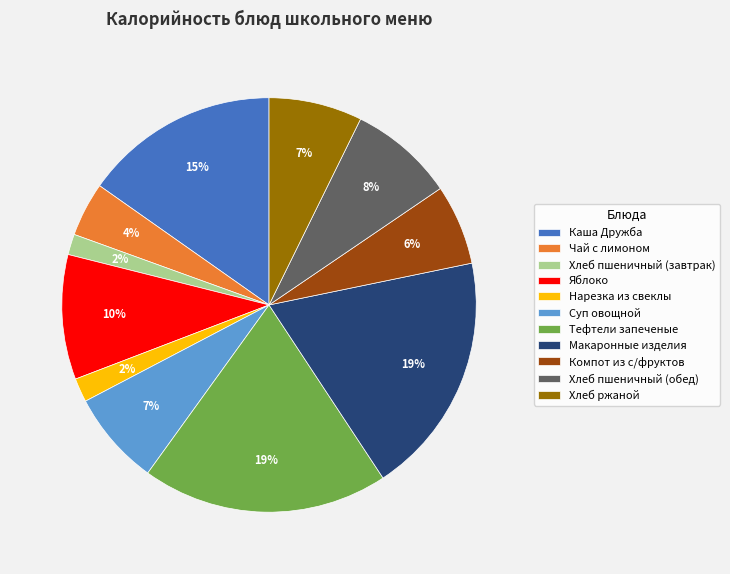

To the nearest percent, what is the average slice percentage?

9%